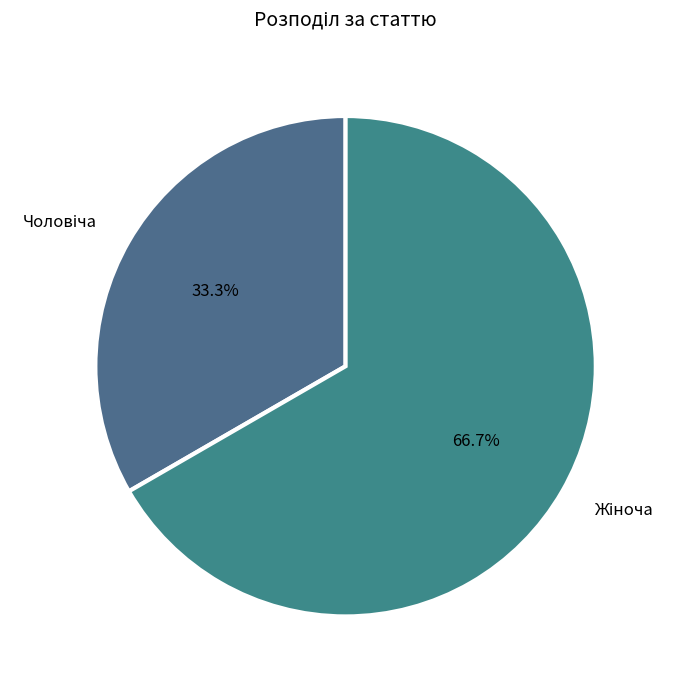

Is there a majority slice in this chart?

Yes